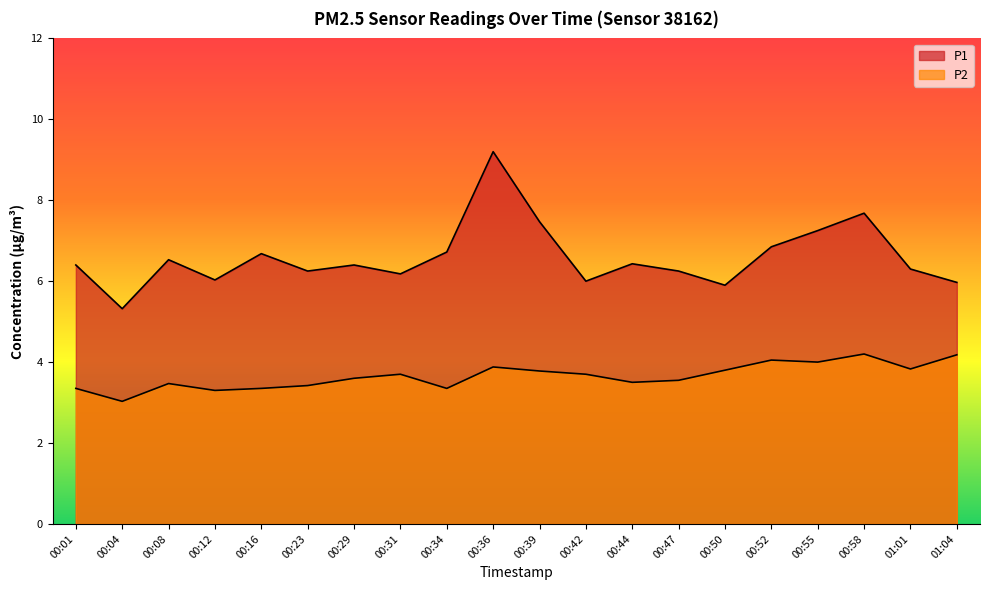

How many lines are shown in the chart?

2